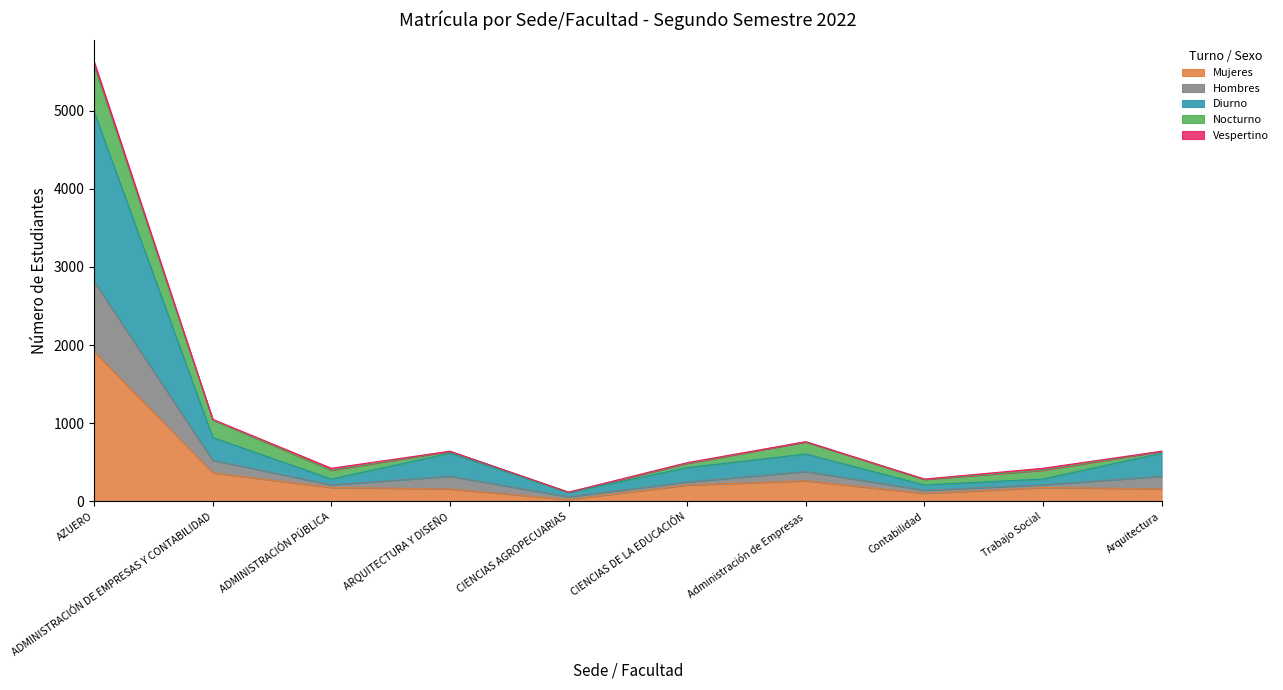

At which category is the sum across all series the highest?

AZUERO